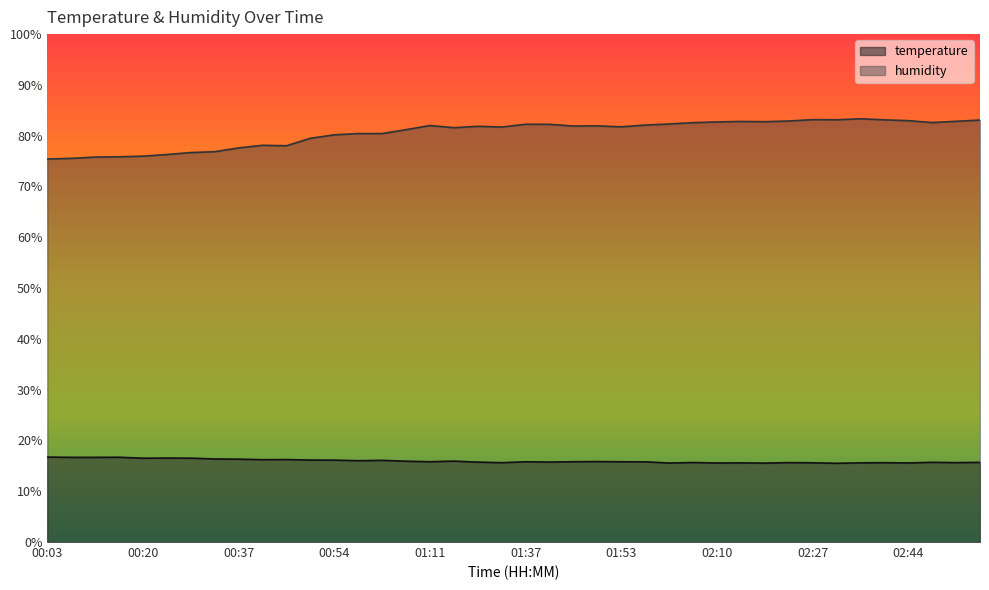

Rank the series by their maximum value, from lowest to highest.

temperature, humidity